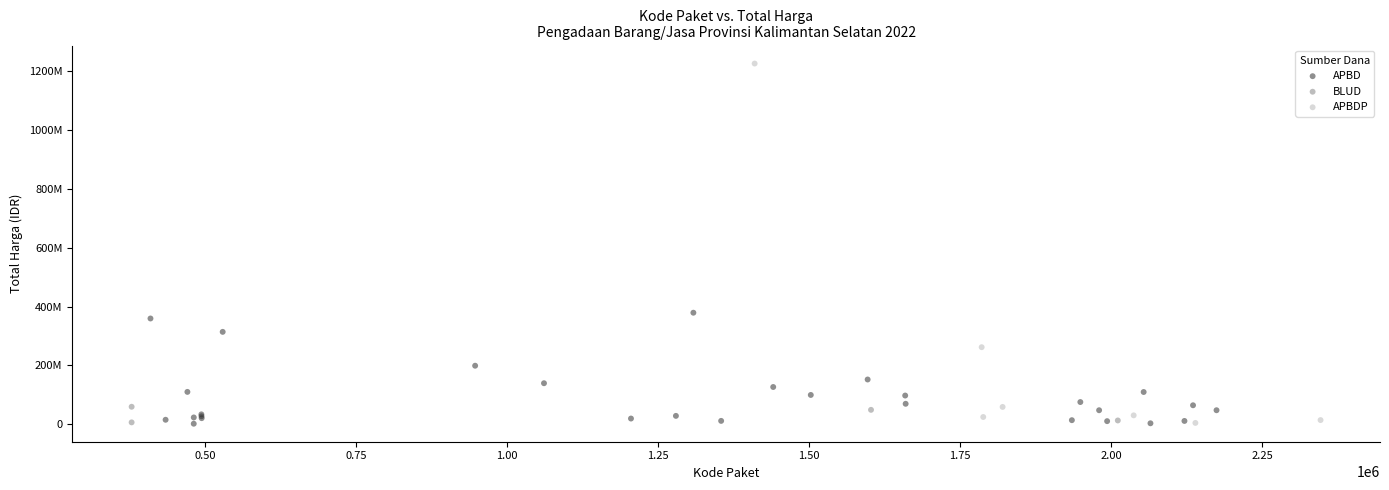

What are all the series names shown in the legend?

APBD, BLUD, APBDP